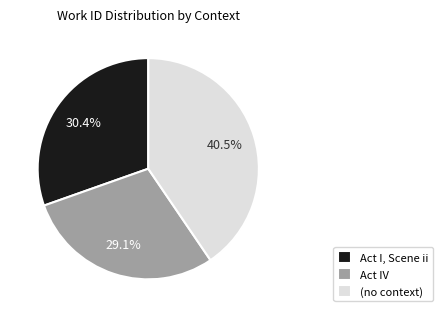

What portion of the pie excludes Act I, Scene ii?

69.6%